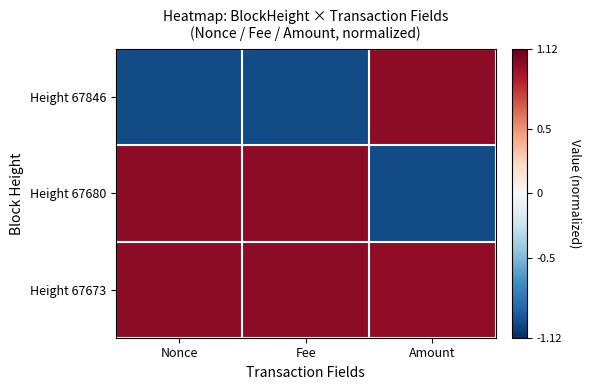

Reading right to left, what are all the values shown in this chart?

Height 67846: Amount=1.0	Fee=-1.0	Nonce=-1.0
Height 67680: Amount=-1.0	Fee=1.0	Nonce=1.0
Height 67673: Amount=1.0	Fee=1.0	Nonce=1.0